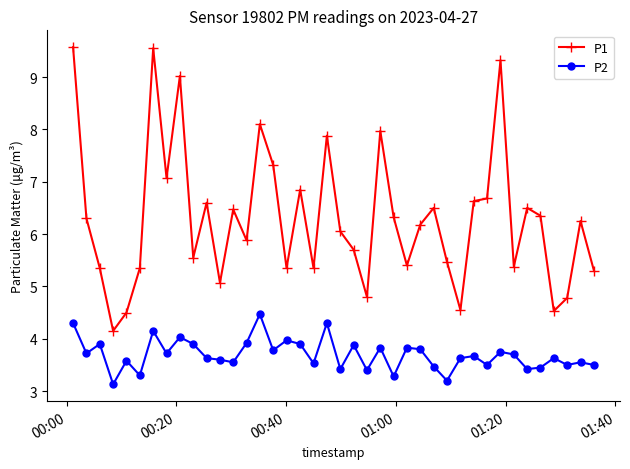

What are all the series names shown in the legend?

P1, P2